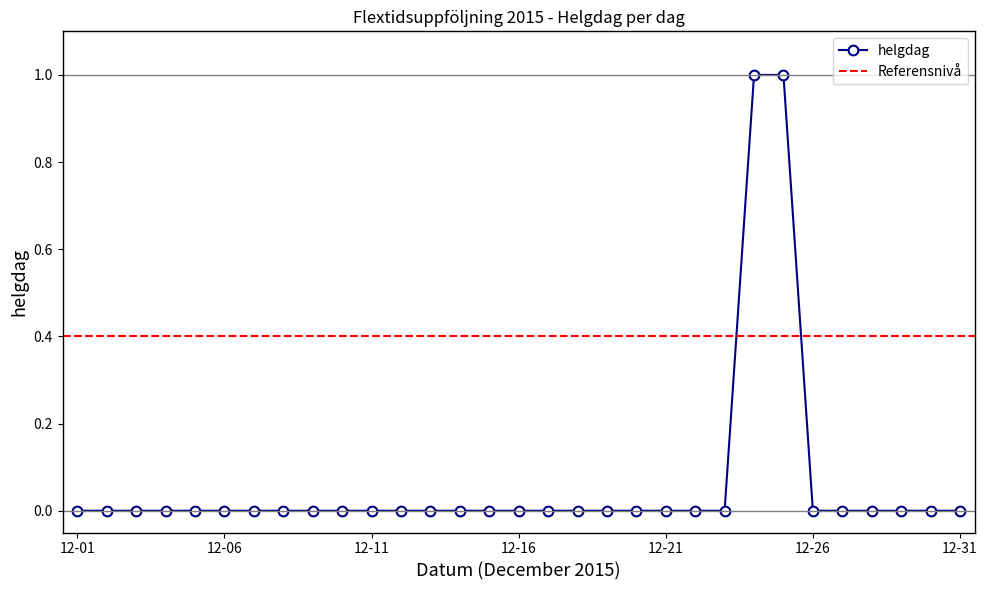

True or false: the data has more than 1 interior local peaks.

False